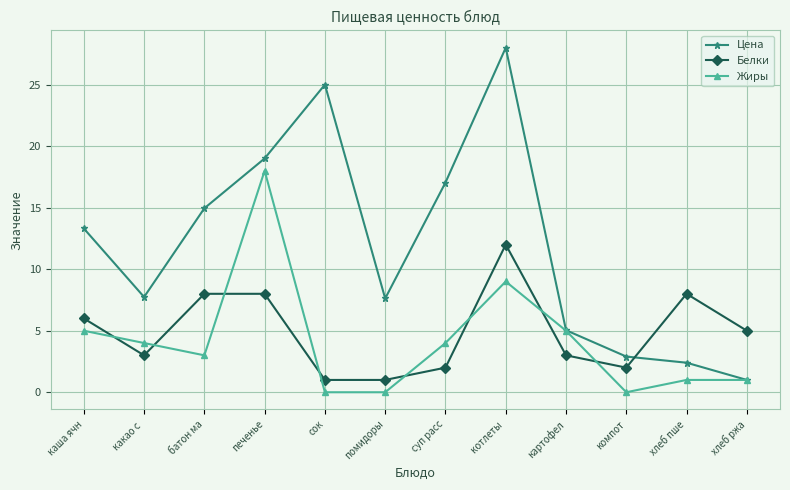

Is it true that Жиры equals -7.9 at сок?

False